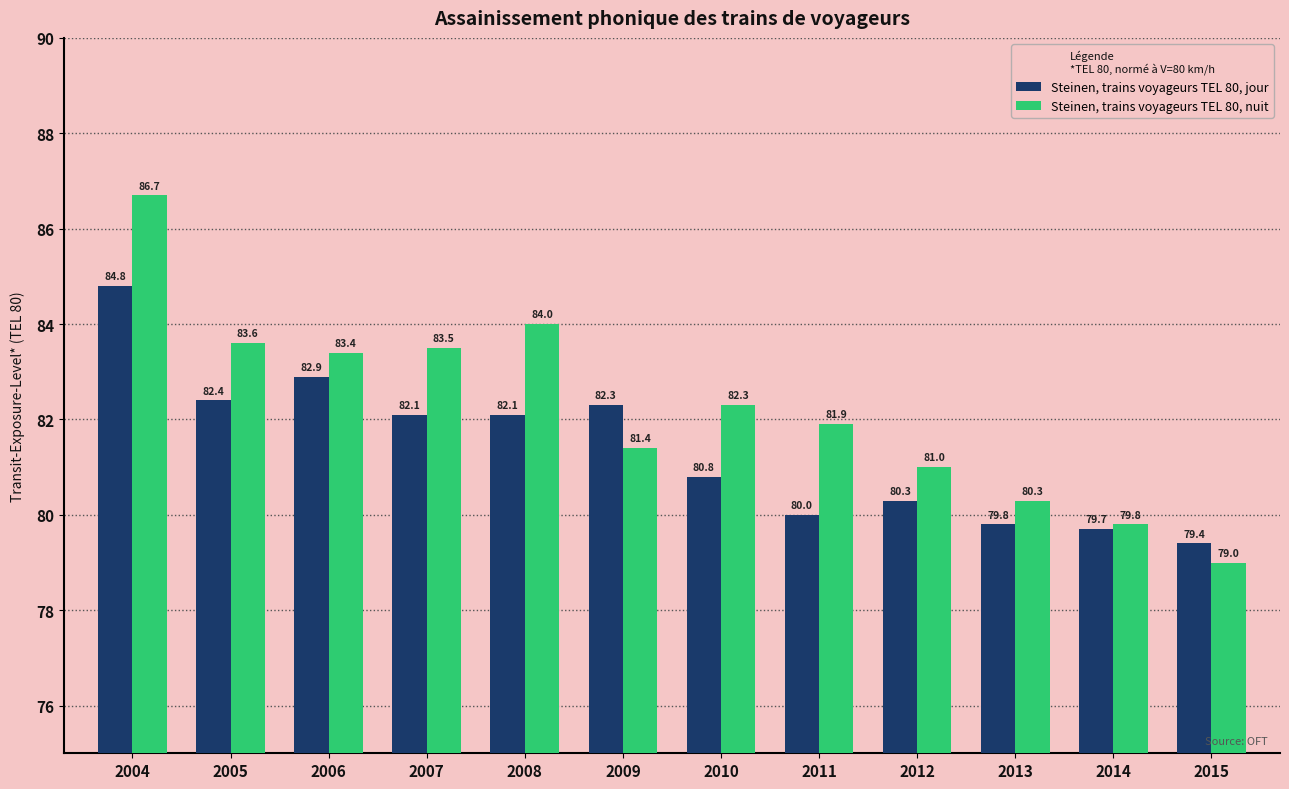

Count the number of categories in the chart.

12